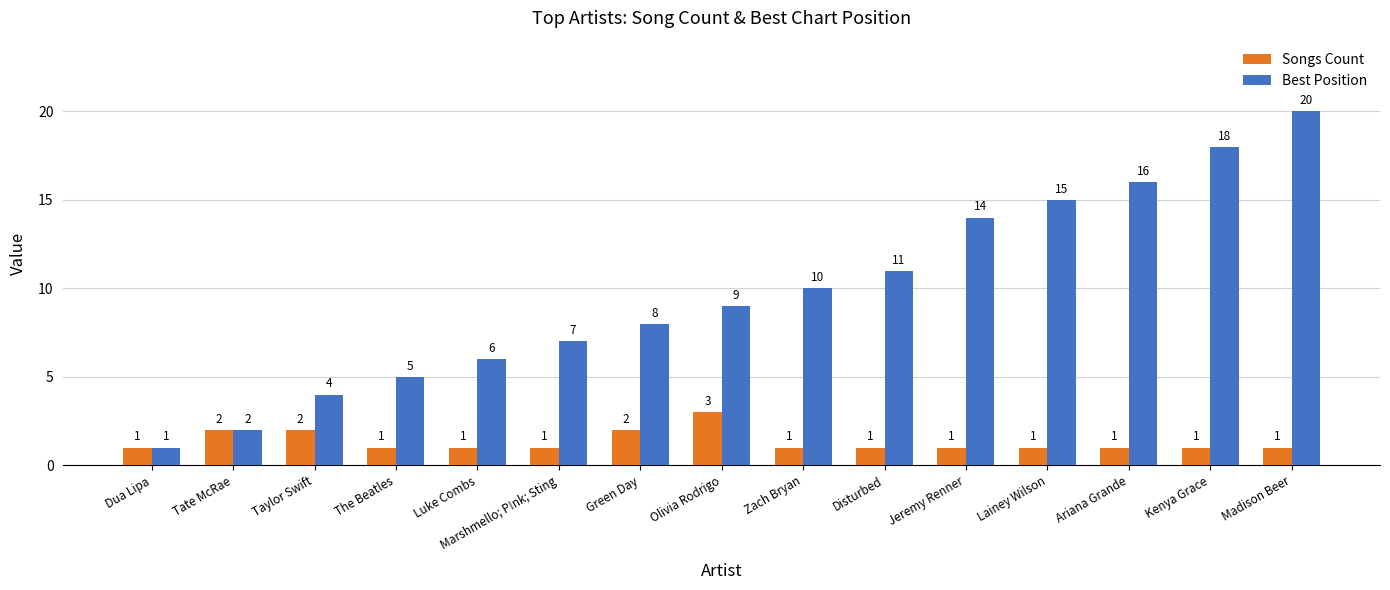

What value does the Best Position series have at Jeremy Renner?

14